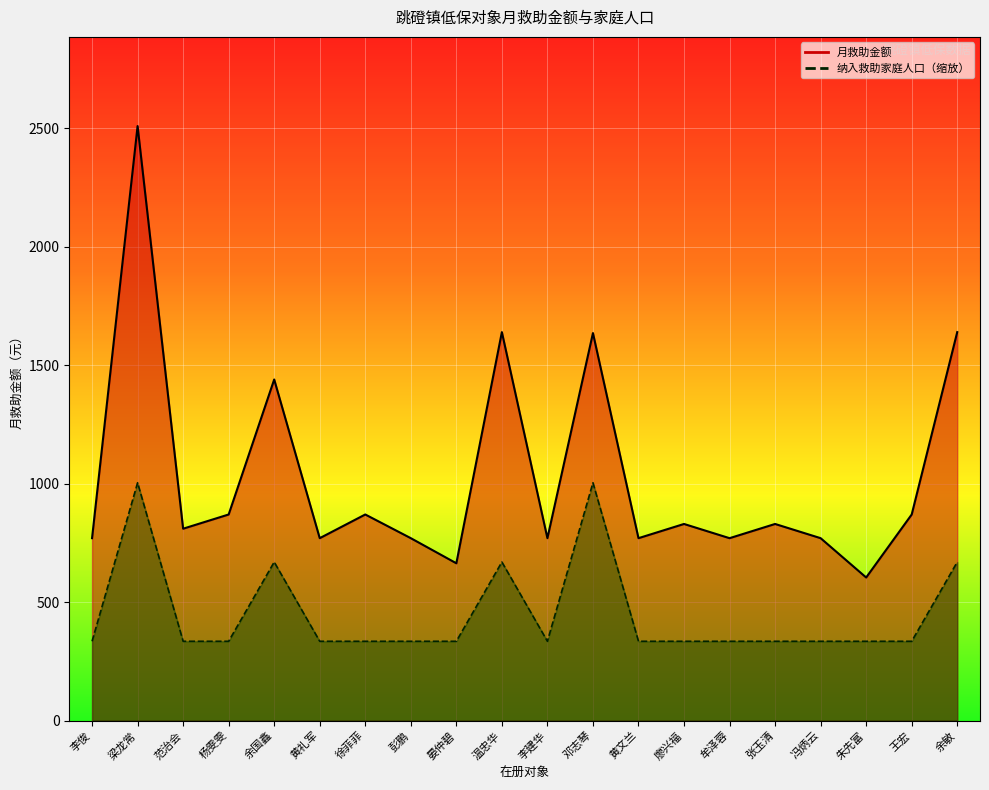

At which label is 月救助金额_line closest to 1557?

邓志琴